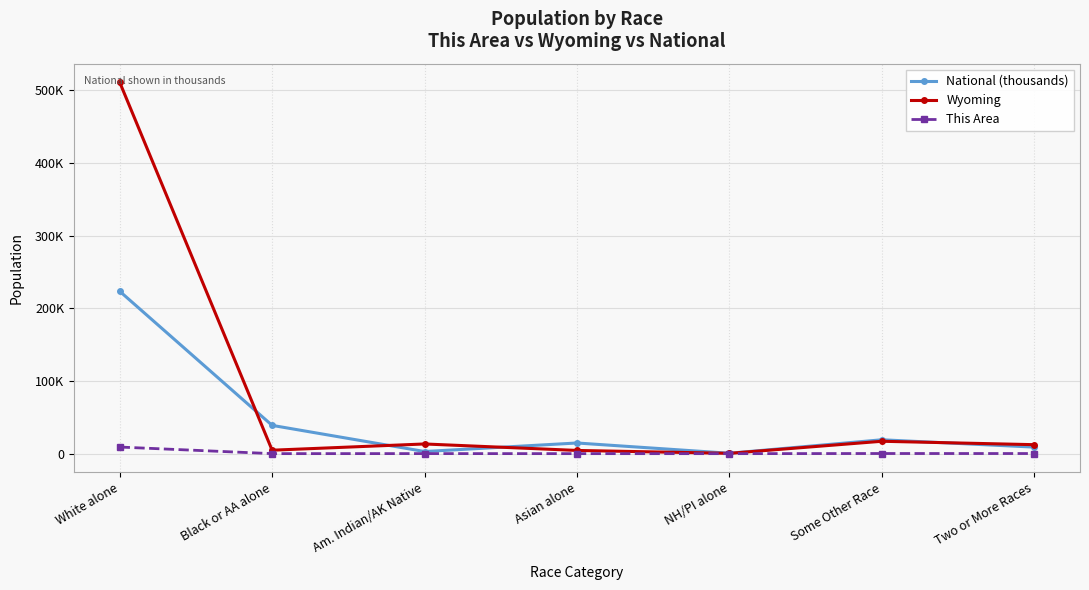

Is this an area chart (filled region under the line)?

No